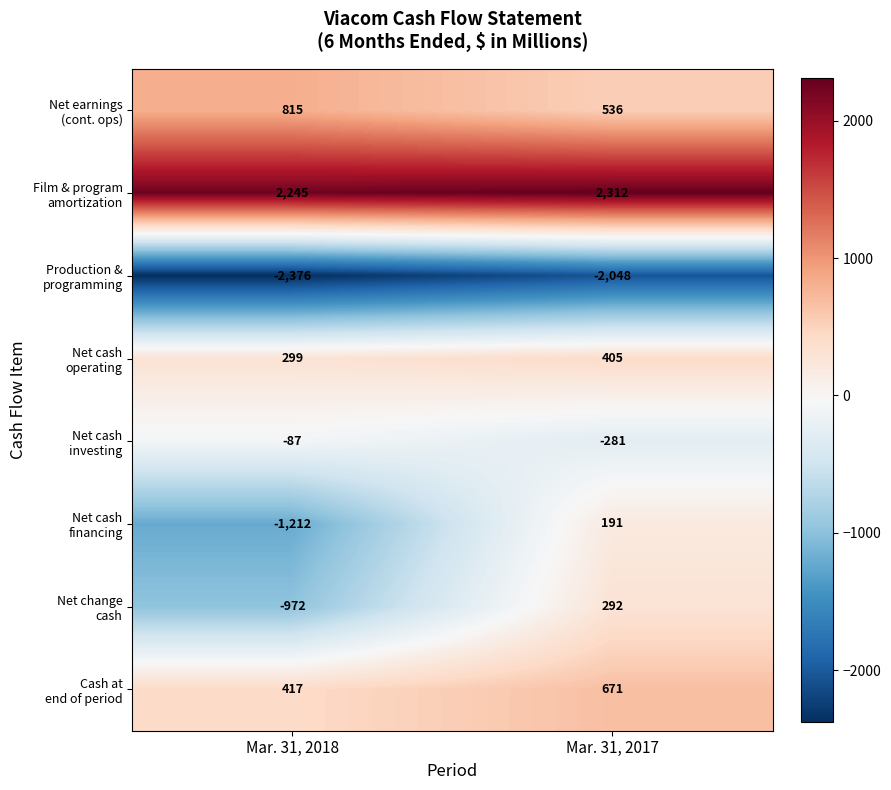

At which category is the sum across all series the highest?

Mar. 31, 2017